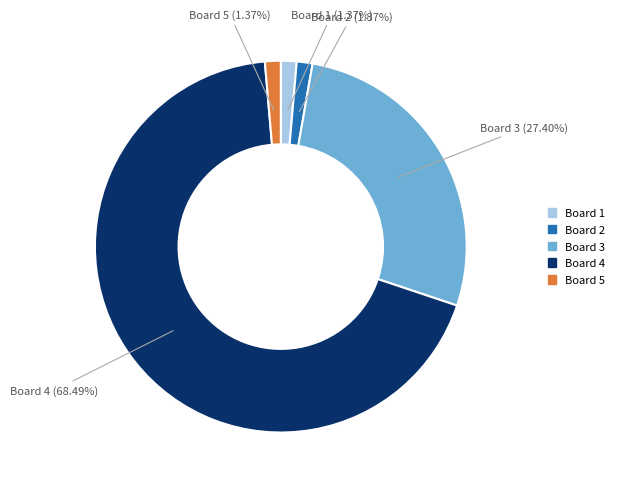

Between Board 2 and Board 3, which is larger?

Board 3